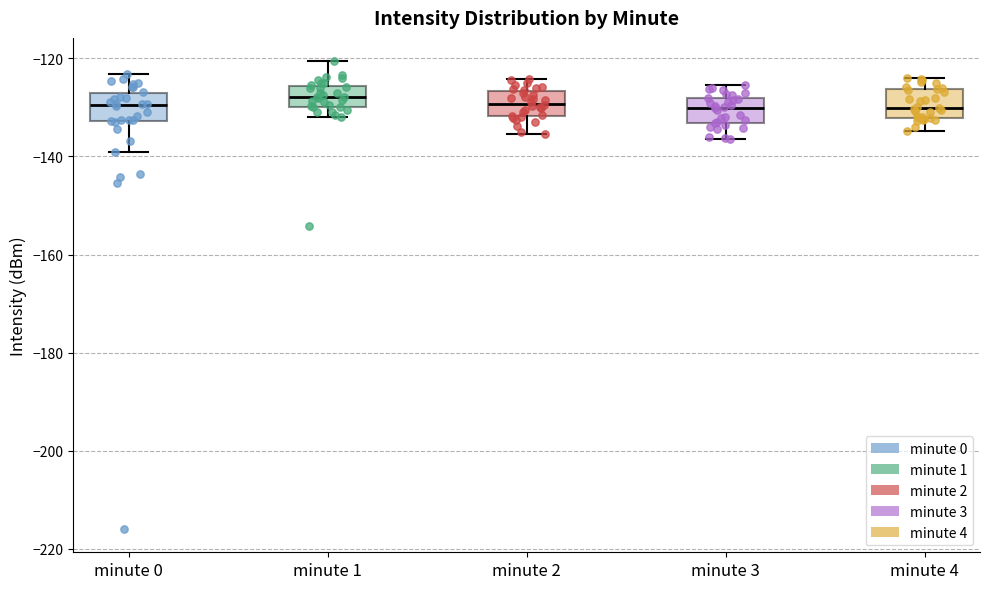

Reading left to right, read every box against the y-axis: the position of its median line, the range the box covers, and the ends of its whiskers. The values are not printed on the chart, so give them approximately, as read against the axis.

minute 0: median -130, box -132 to -128, whiskers -140 to -124
minute 1: median -128, box -130 to -126, whiskers -132 to -120
minute 2: median -130, box -132 to -126, whiskers -136 to -124
minute 3: median -130, box -134 to -128, whiskers -136 to -126
minute 4: median -130, box -132 to -126, whiskers -134 to -124